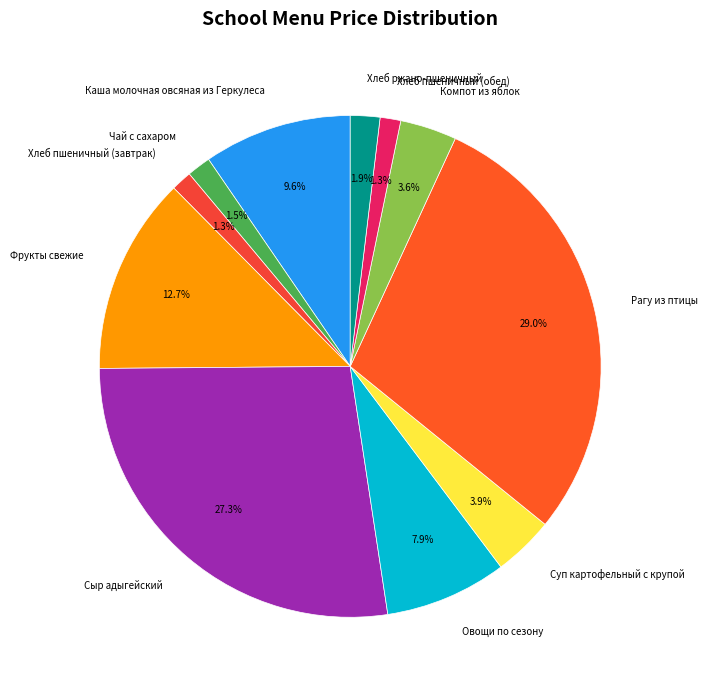

To the nearest percent, what percentage of the pie is Сыр адыгейский?

27%